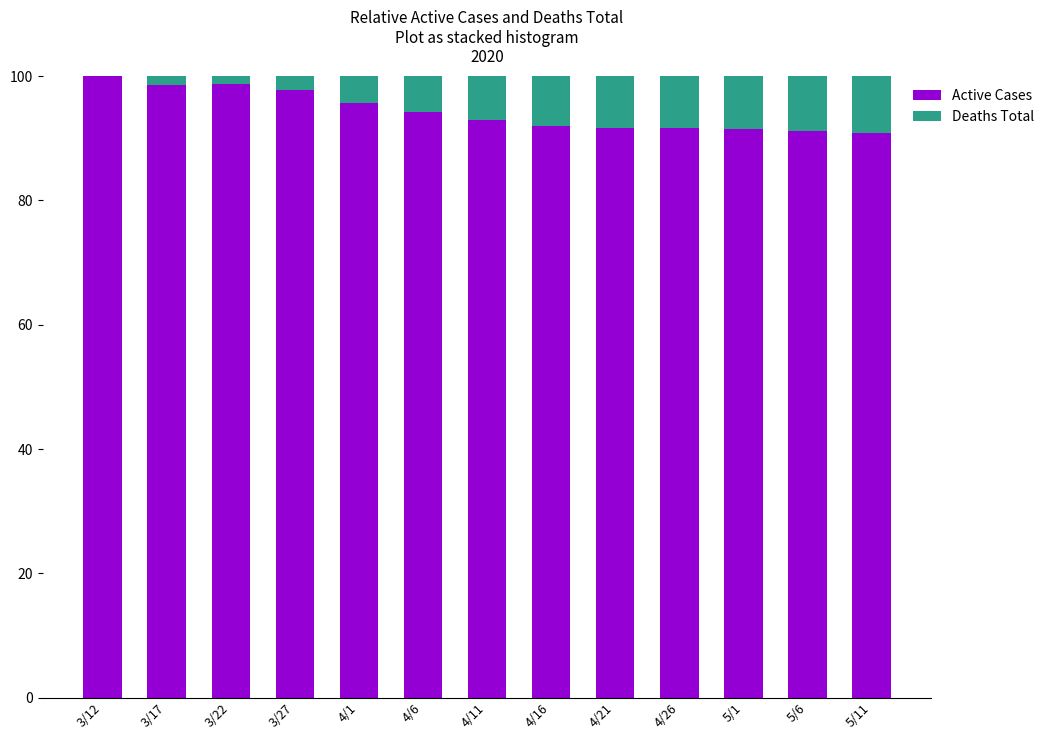

The value of Active Cases at 4/6 is 94.2. True or false?

True